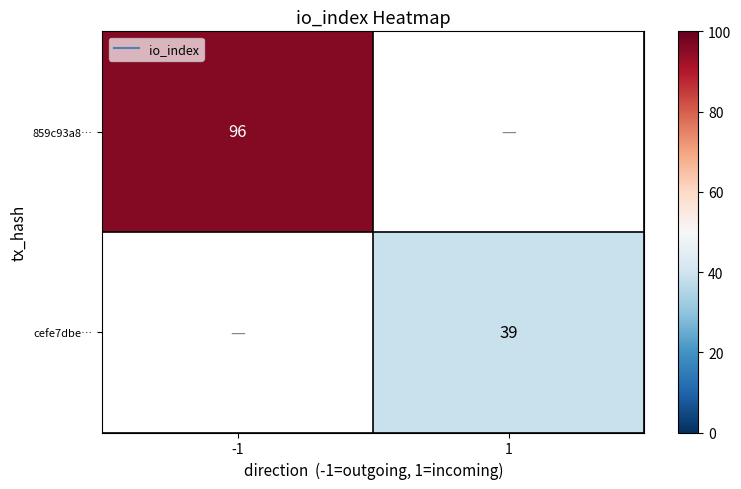

At -1, list the series in order from smallest to largest.

859c93a8…, cefe7dbe…